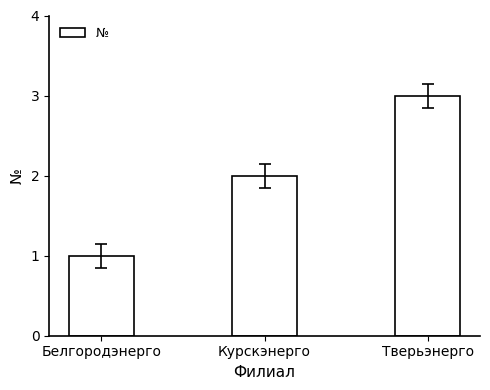

What is the sum of the values at Белгородэнерго and Курскэнерго?

3